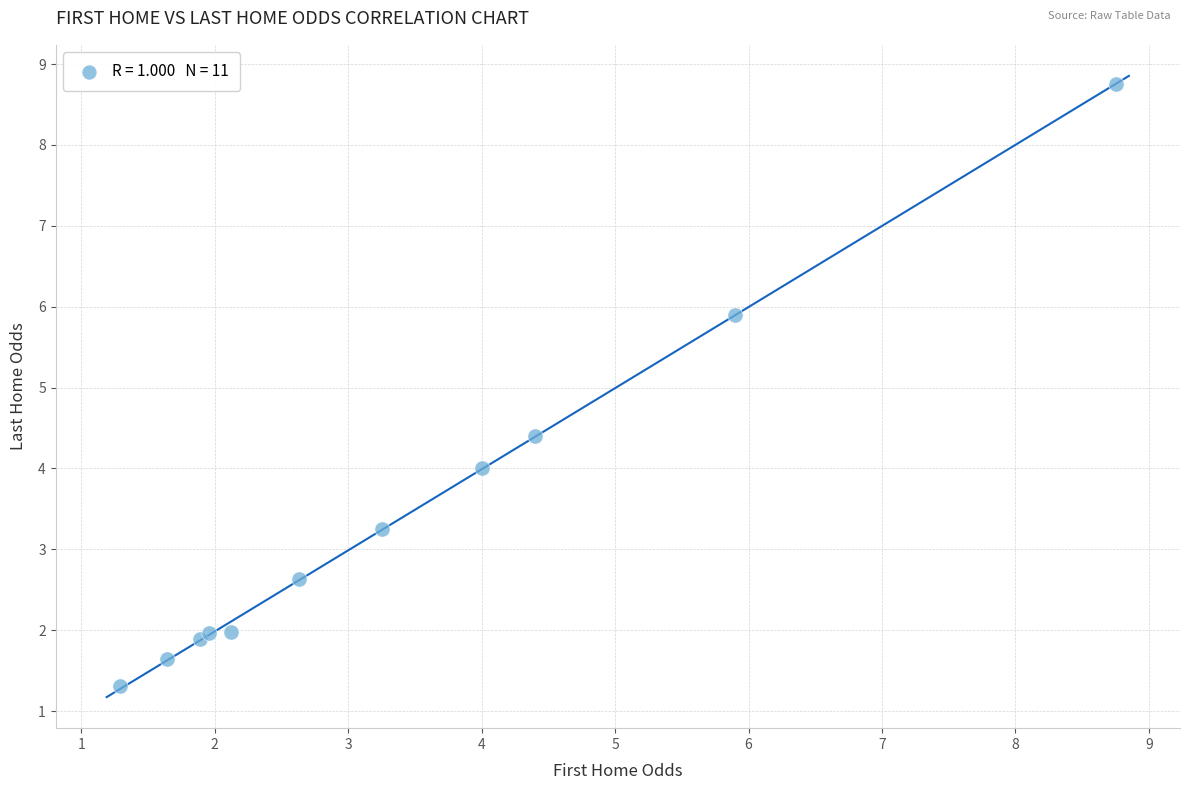

What Y value in the scatter plot is closest to 5?

4.4